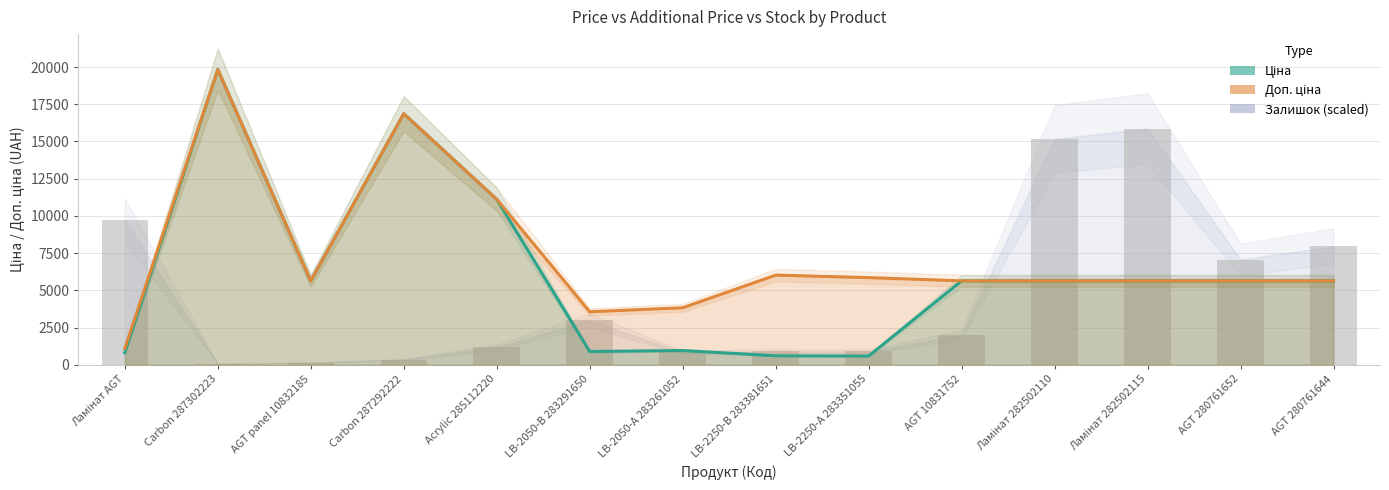

True or false: Ціна has a value of 369.9 at LB-2050-А 283261052.

False